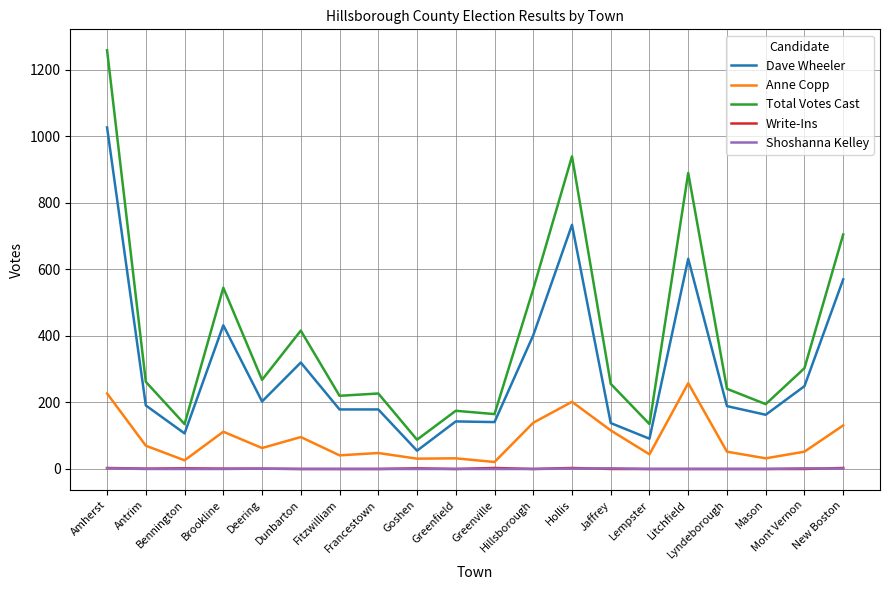

True or false: Total Votes Cast and Shoshanna Kelley cross at least once.

False